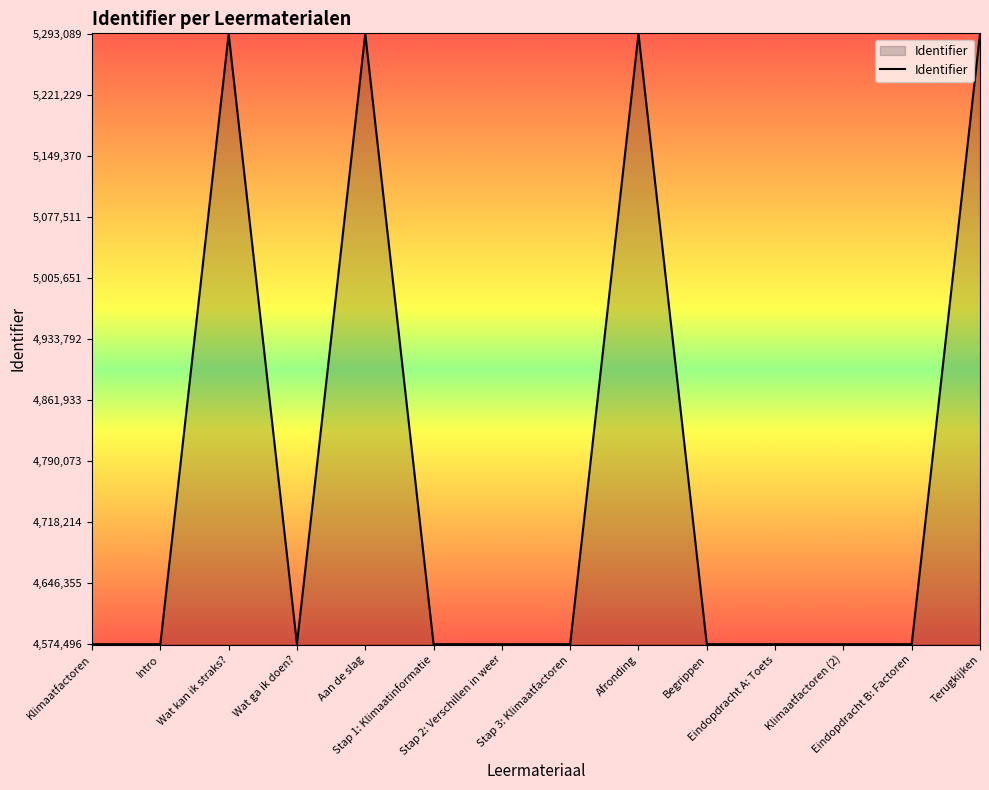

What is the smallest value displayed?

4574496